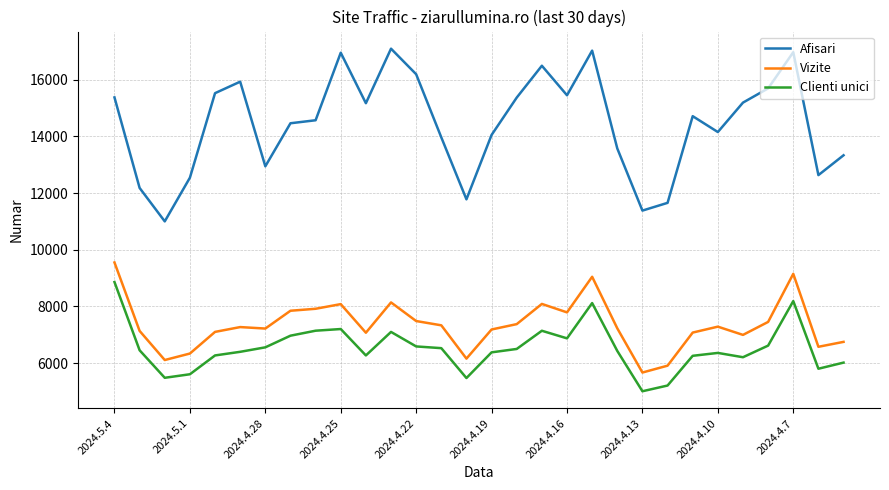

Which series has the widest spread of values?

Afisari